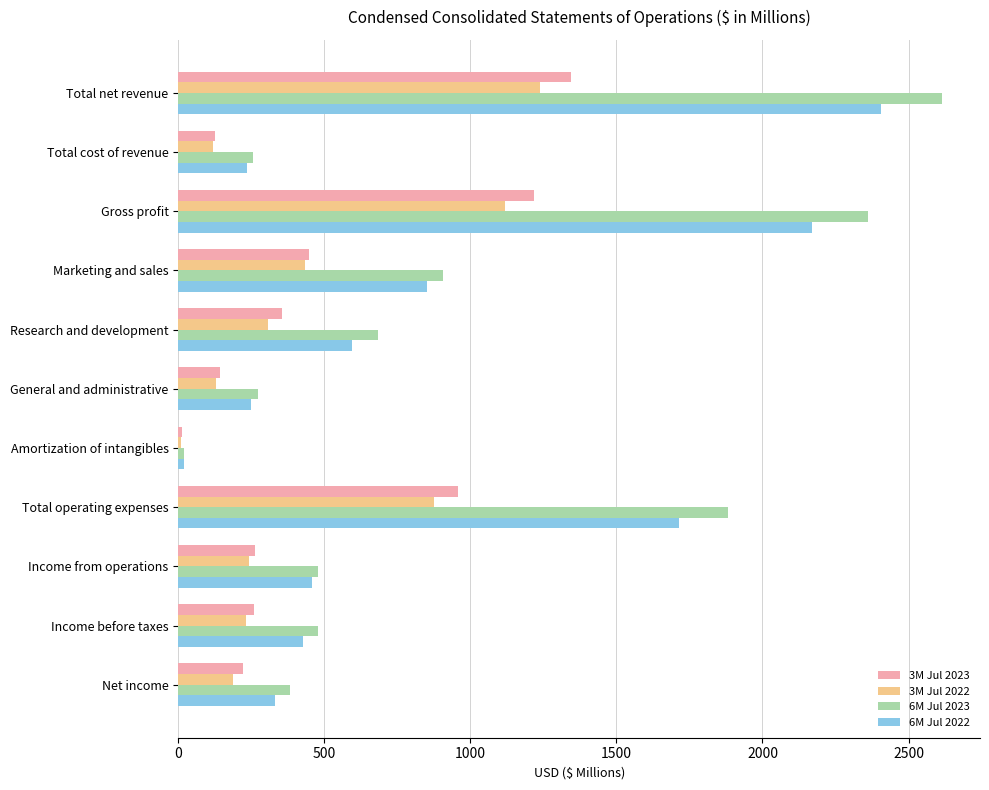

Which series has the widest spread of values?

6M Jul 2023